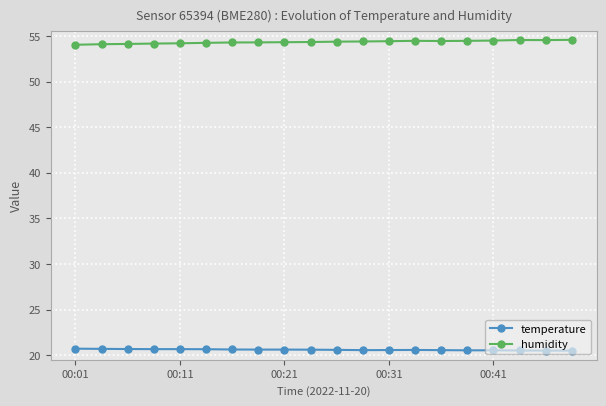

What is the value of the temperature point at the 11th from the left?

20.6